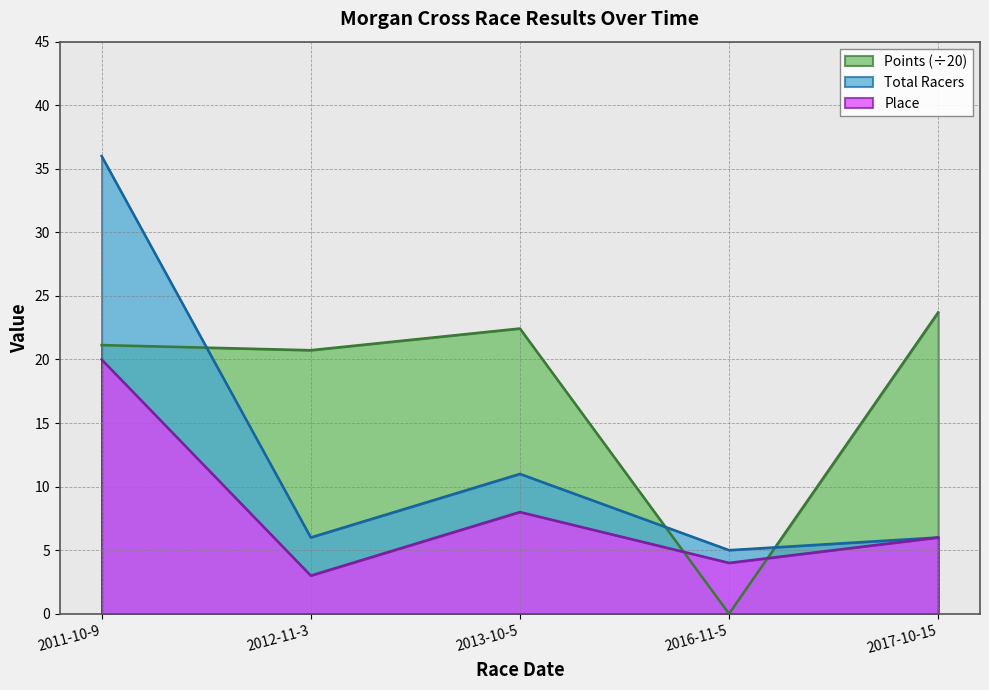

Between which two adjacent categories do Points and Place first intersect?

2013-10-5 and 2016-11-5